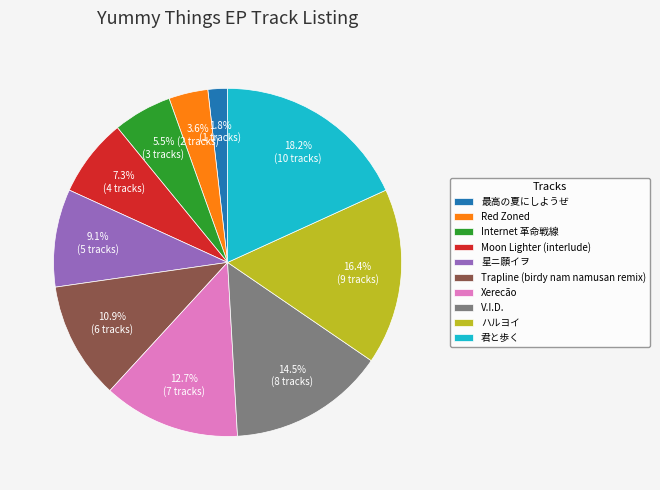

What is the ratio of the value at Moon Lighter (interlude) to the value at Xerecão?

0.6